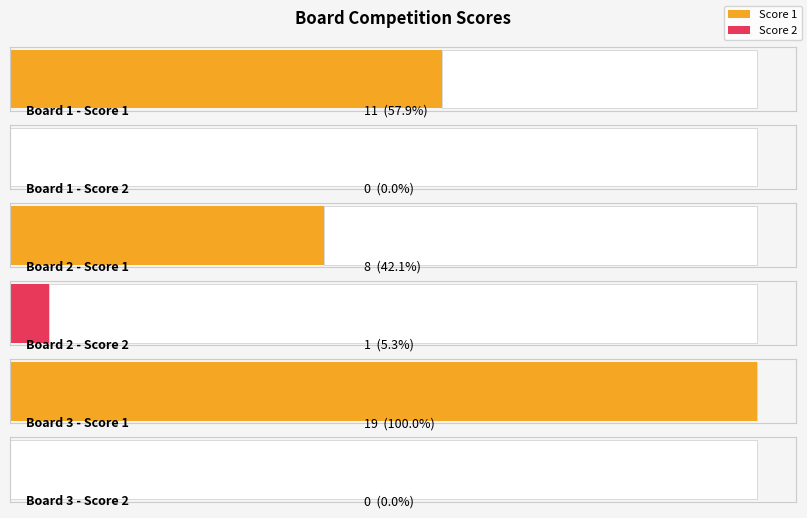

Are the bars grouped side by side (vs. stacked)?

Yes